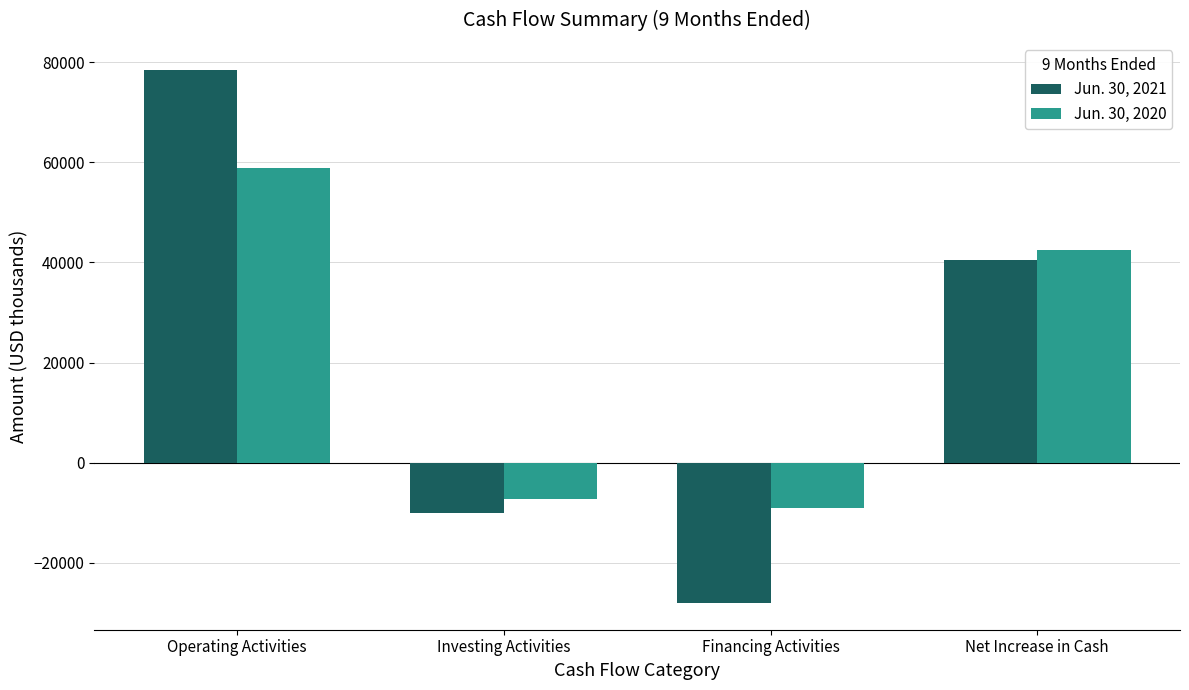

How many bars are there in total?

8